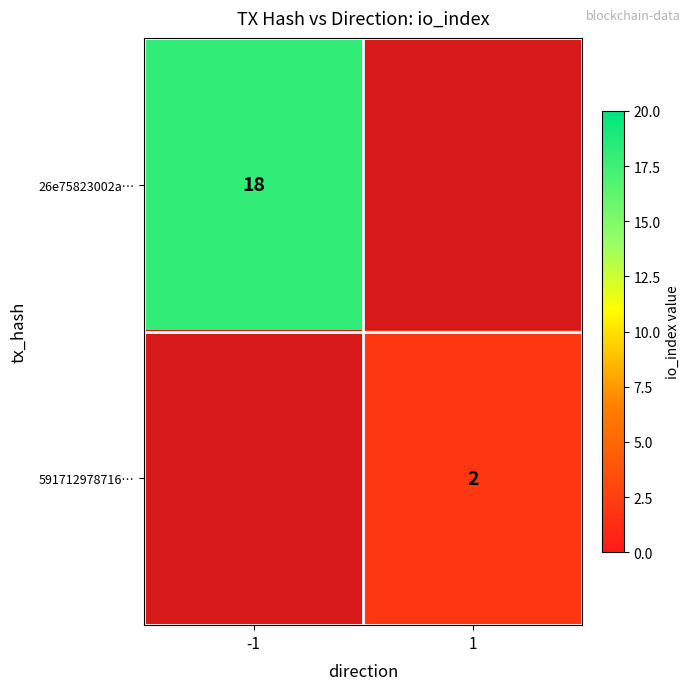

Is it true that 591712978716… equals 2 at 1?

True